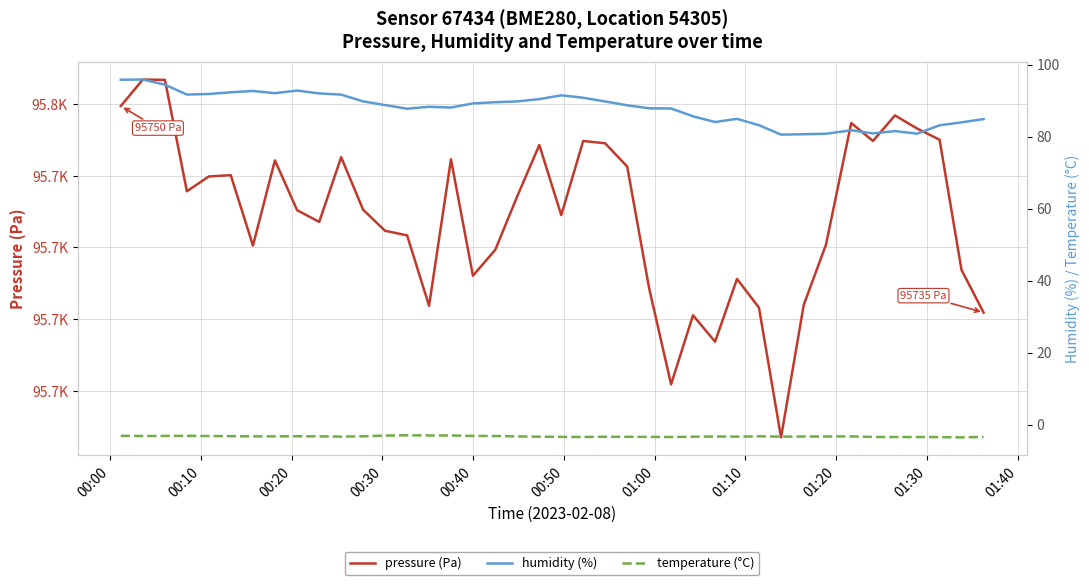

What is the difference between the maximum and minimum values in the temperature (°C) series?

0.6